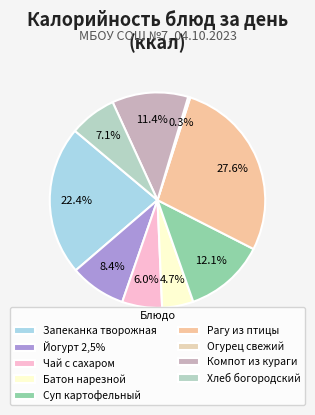

What is the change in value from Рагу из птицы to Огурец свежий?

-189.8